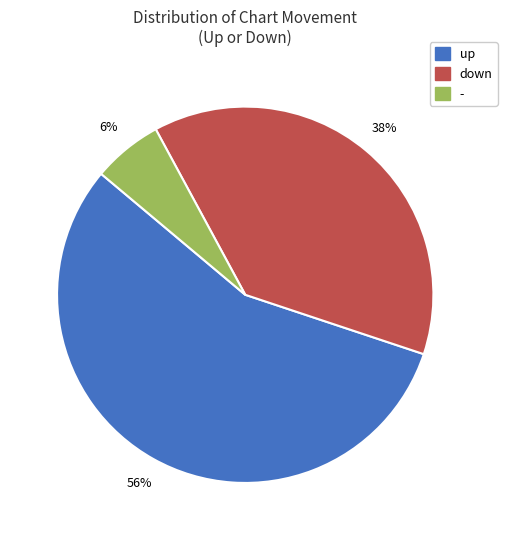

Which has a higher value, up or -?

up